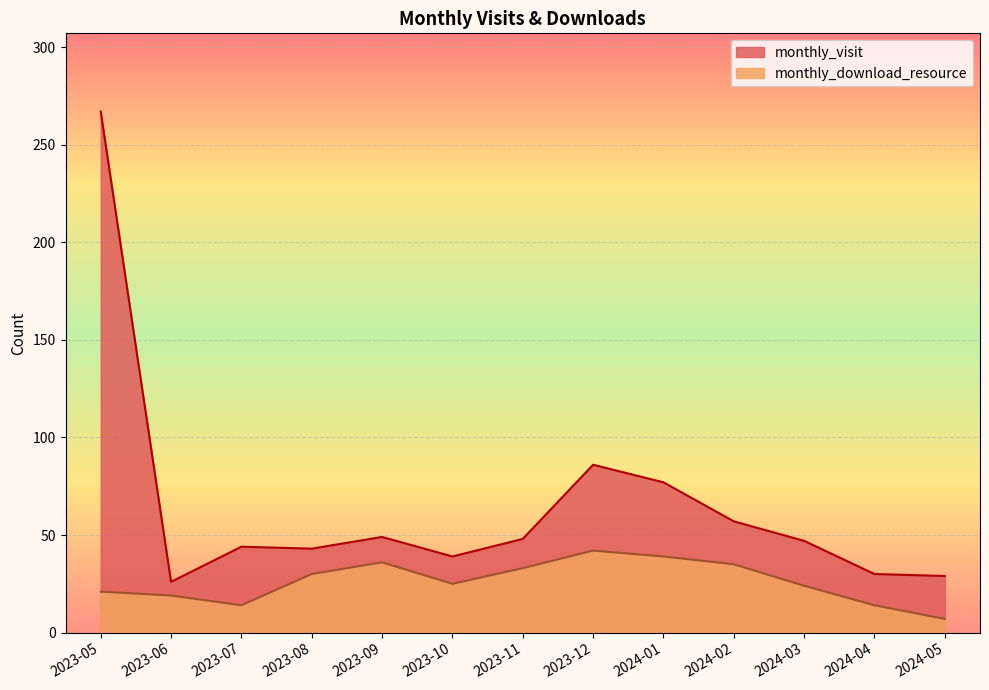

At how many categories does at least one series exceed 217?

1